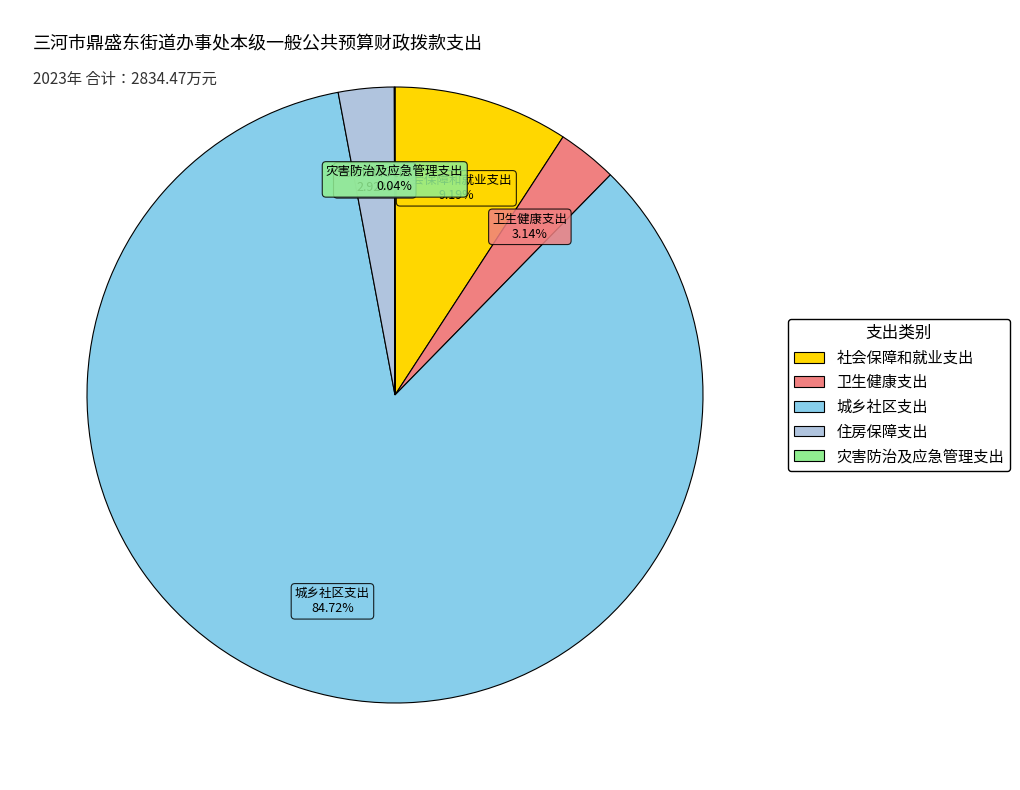

Which slice represents more than half of the pie?

城乡社区支出